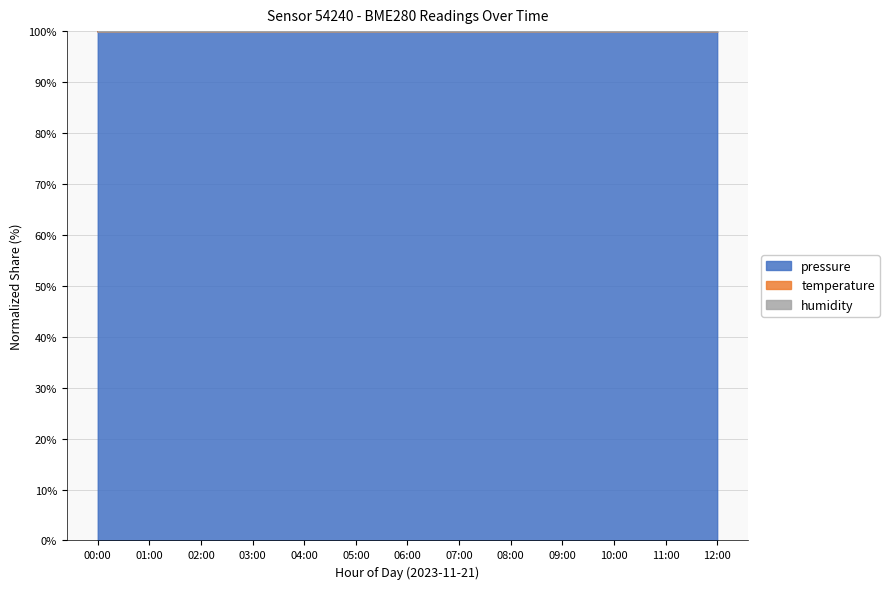

What position from the left is 03:00?

4